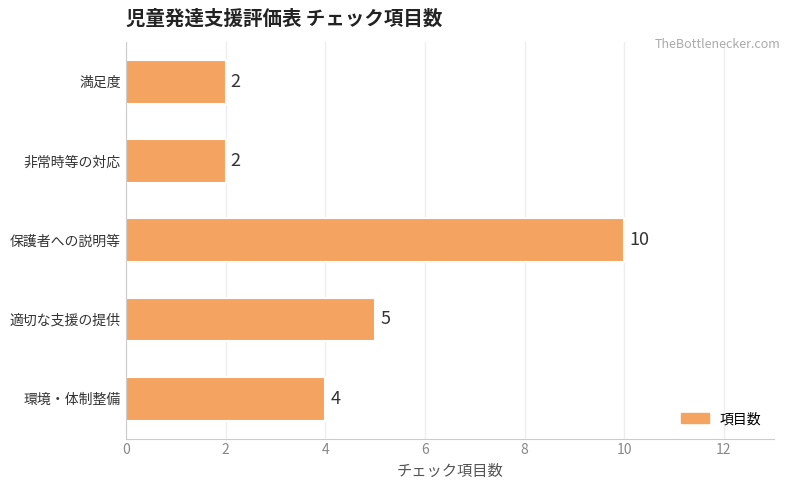

Reading bottom to top, list all the values displayed in this chart.

4	5	10	2	2